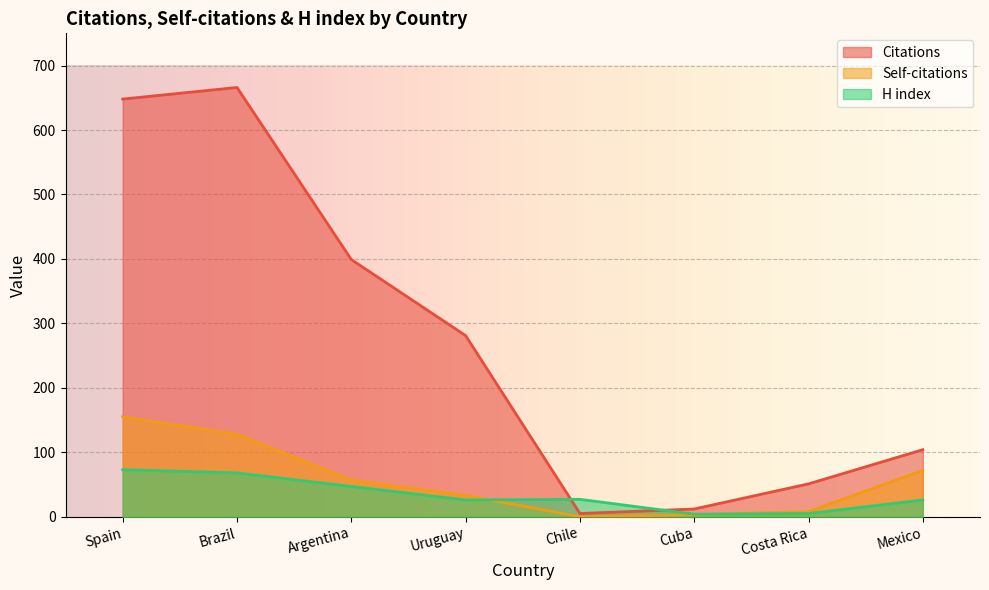

What is the difference between the maximum and minimum values in the H index series?

69